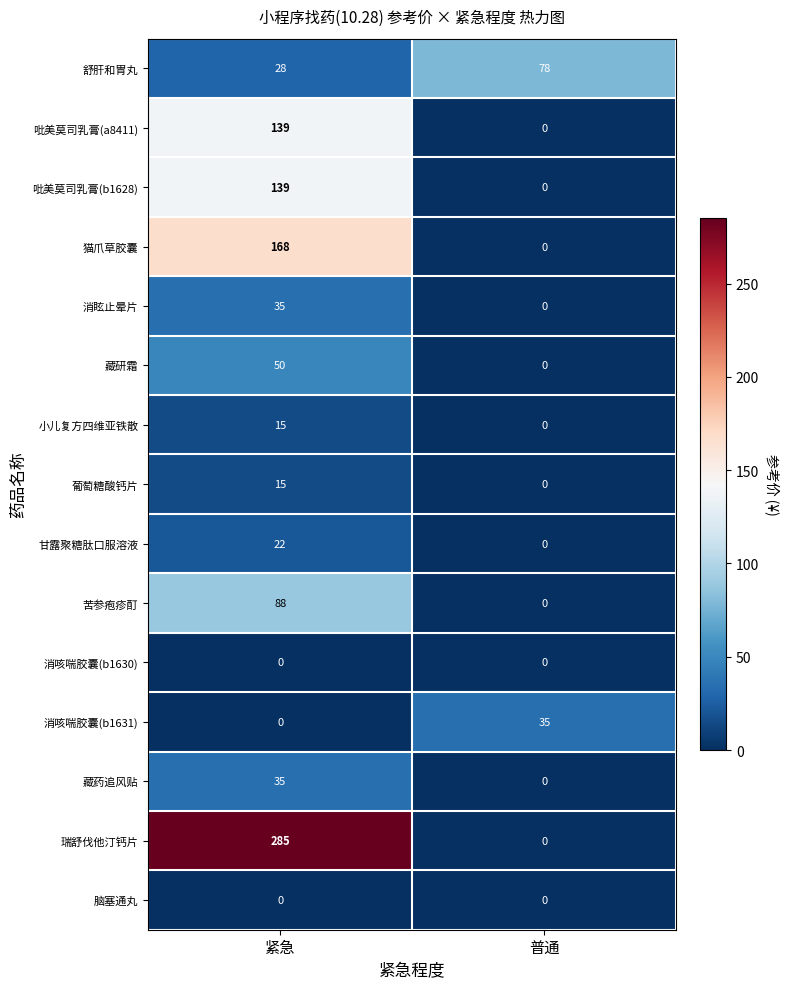

Rank the categories by 甘露聚糖肽口服溶液 value from highest to lowest.

紧急, 普通